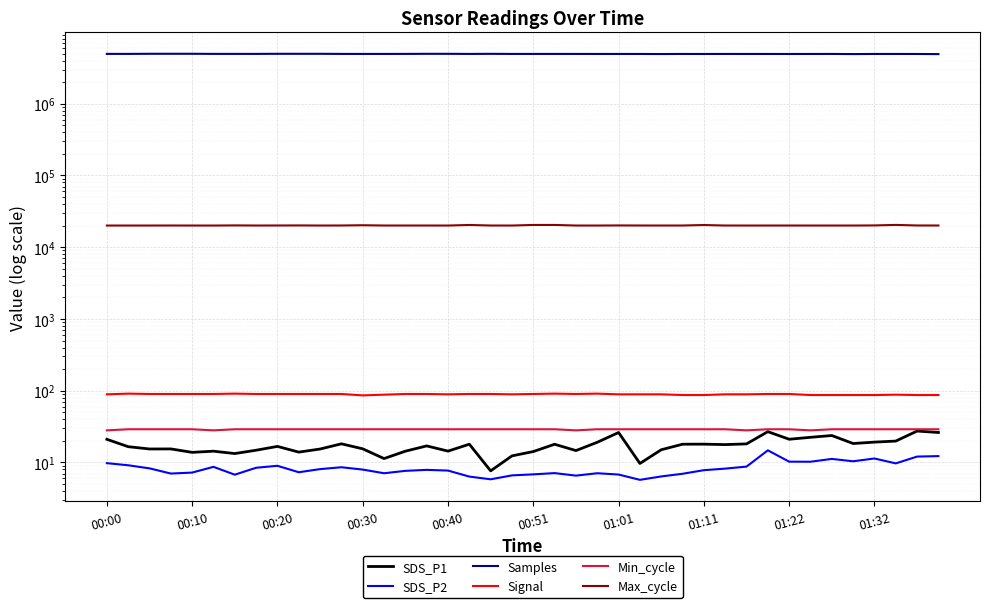

What is the value of the Max_cycle point at the 22nd from the left?

20438.0